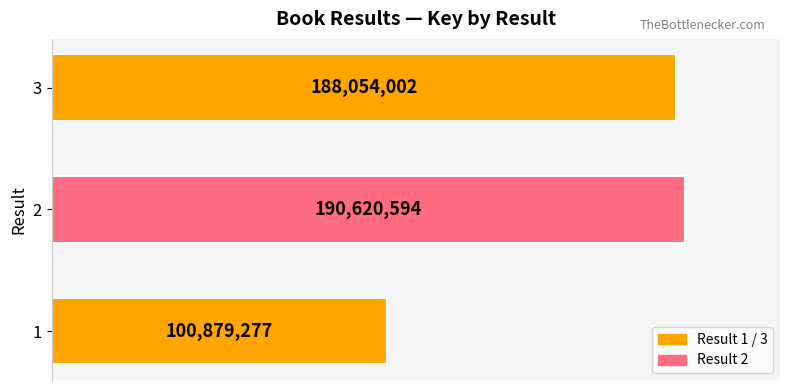

List the labels in order of value, largest first.

2, 3, 1